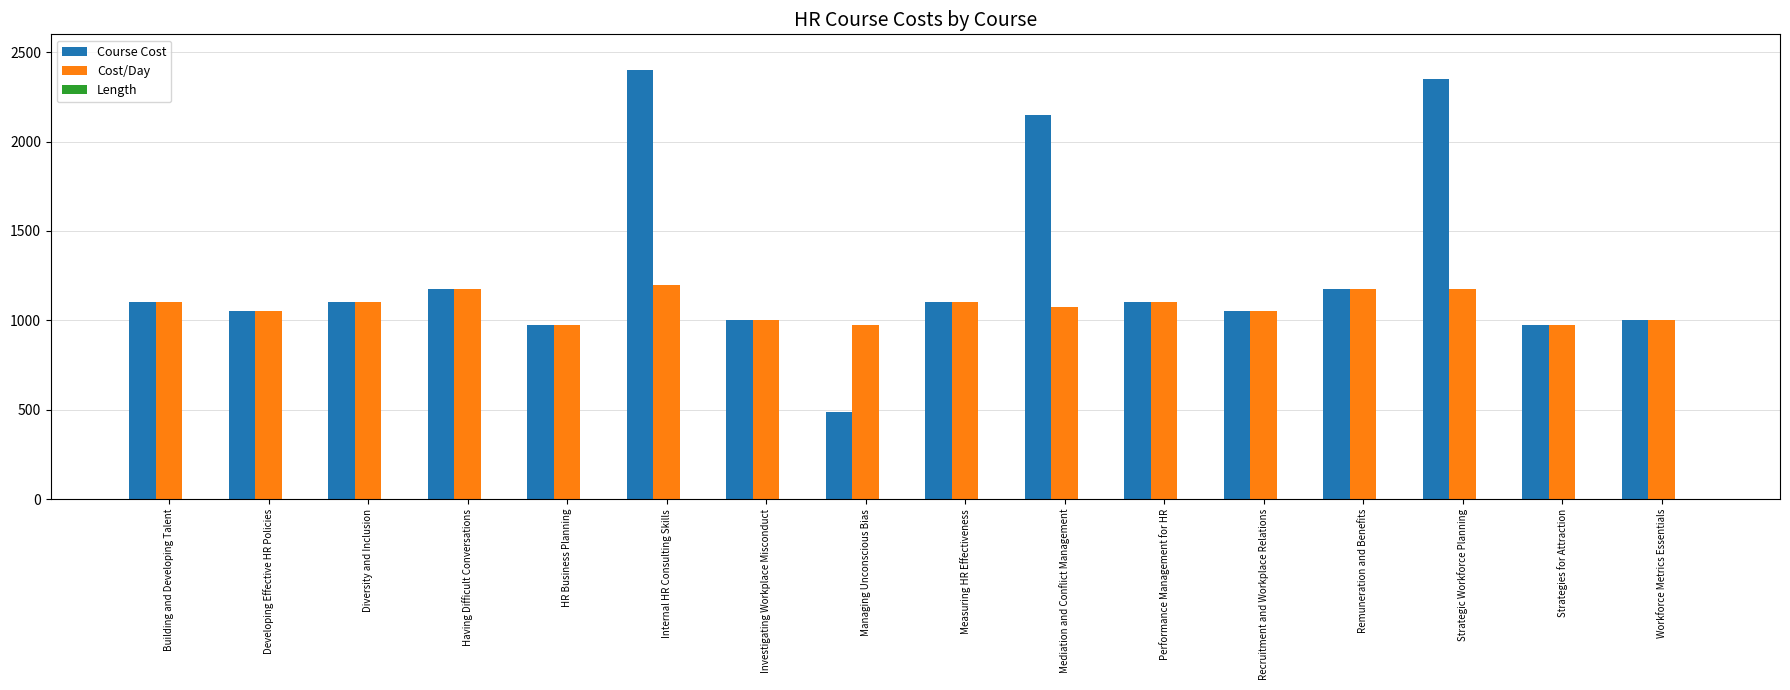

Between Internal HR Consulting Skills and Managing Unconscious Bias, which series saw the biggest shift?

Course Cost